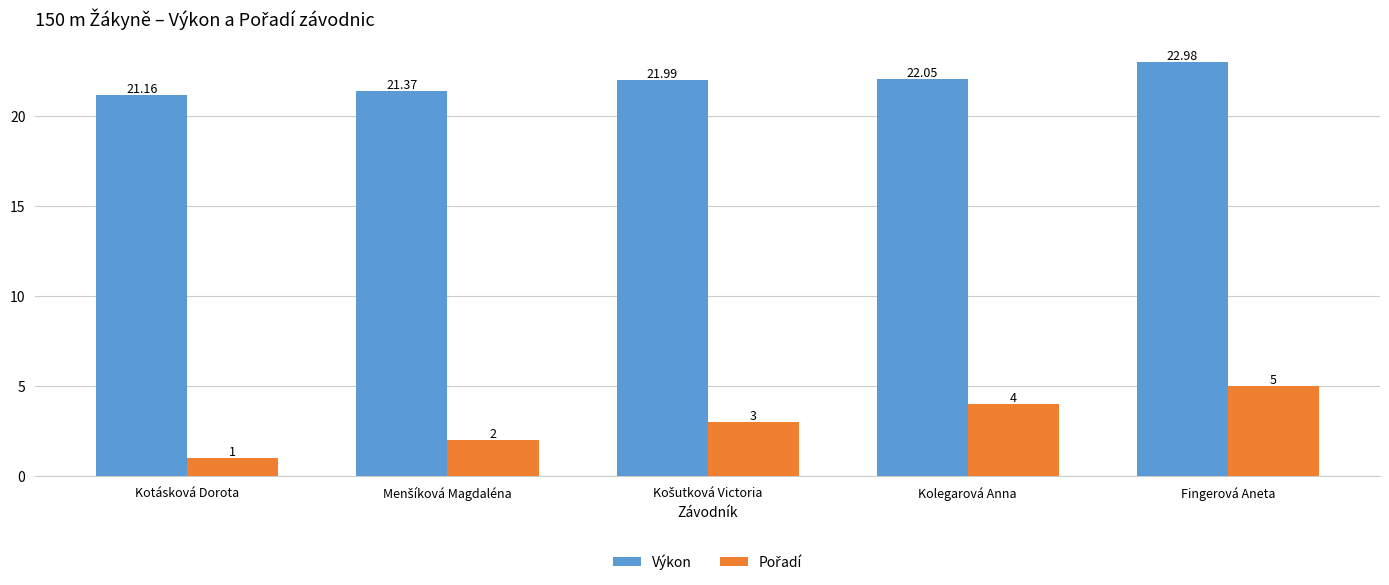

What position from the left is Kolegarová Anna?

4